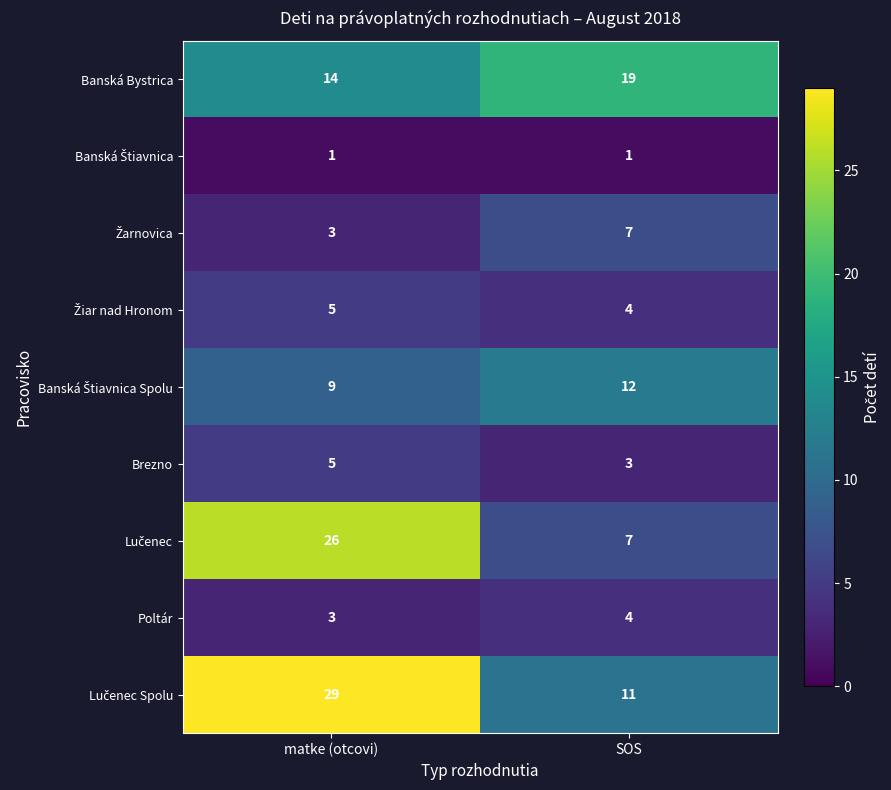

The value of Banská Bystrica at matke (otcovi) is 22. True or false?

False